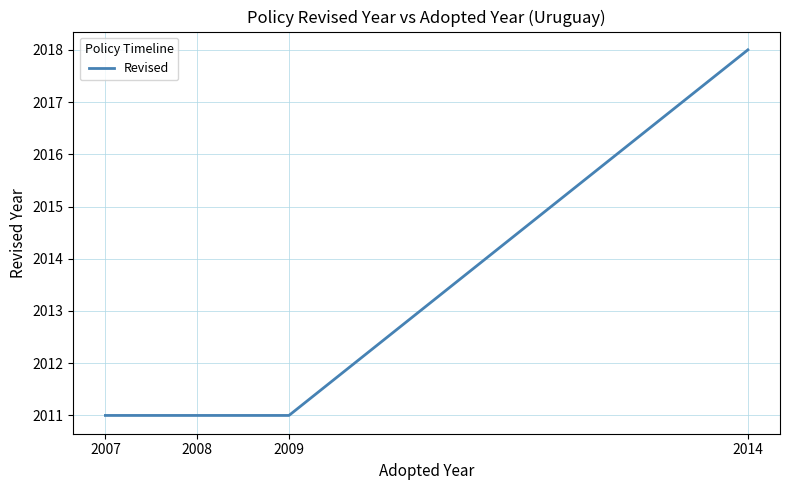

Is it true that the value at 2007 is 2671?

False